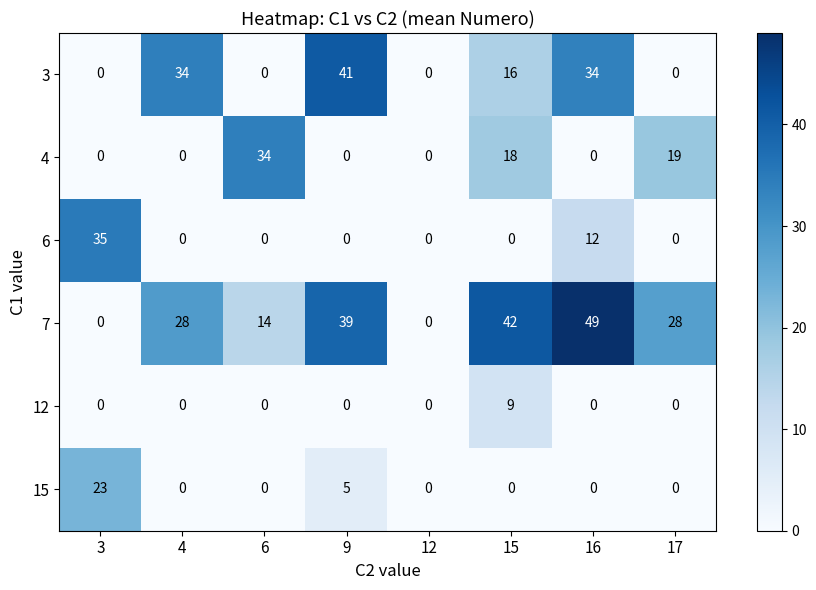

List the series in order of their peak value, highest first.

7, 3, 6, 4, 15, 12